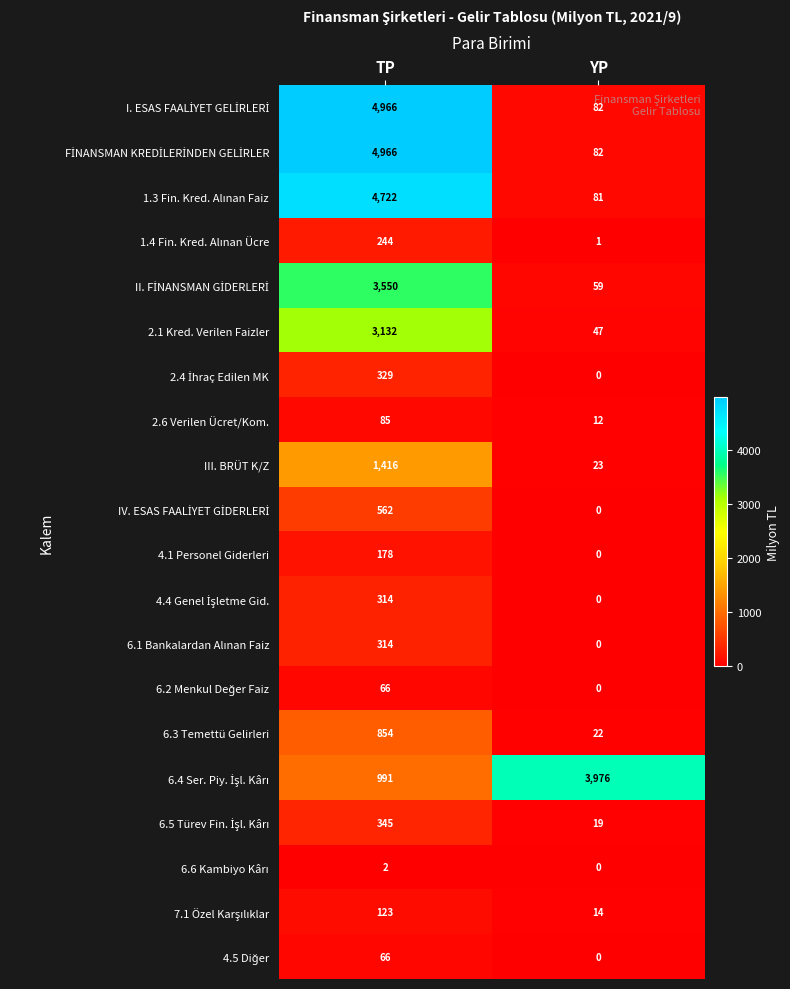

What is the spread (max minus min) of values at YP?

3976